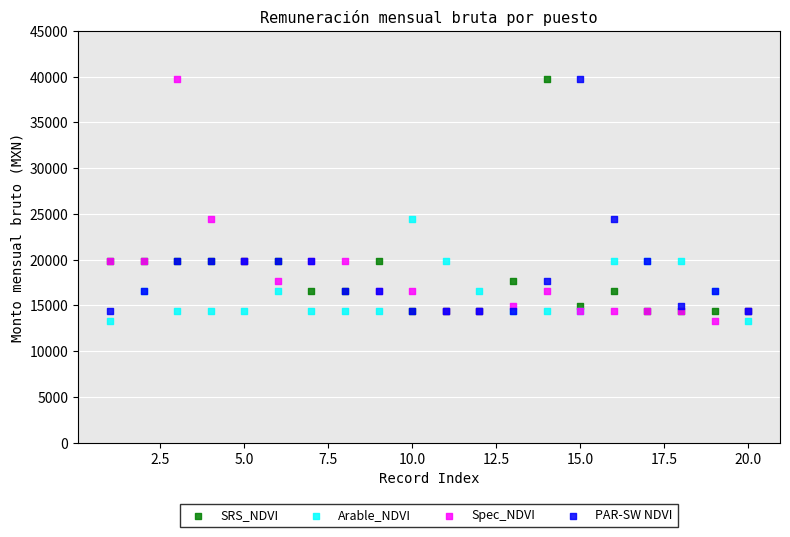

What are all the series names shown in the legend?

SRS_NDVI, Arable_NDVI, Spec_NDVI, PAR-SW NDVI